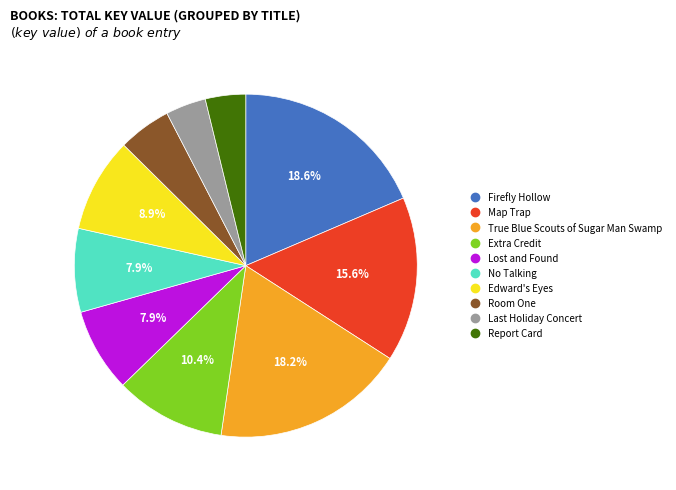

Is it true that Report Card is 4% of the pie?

True